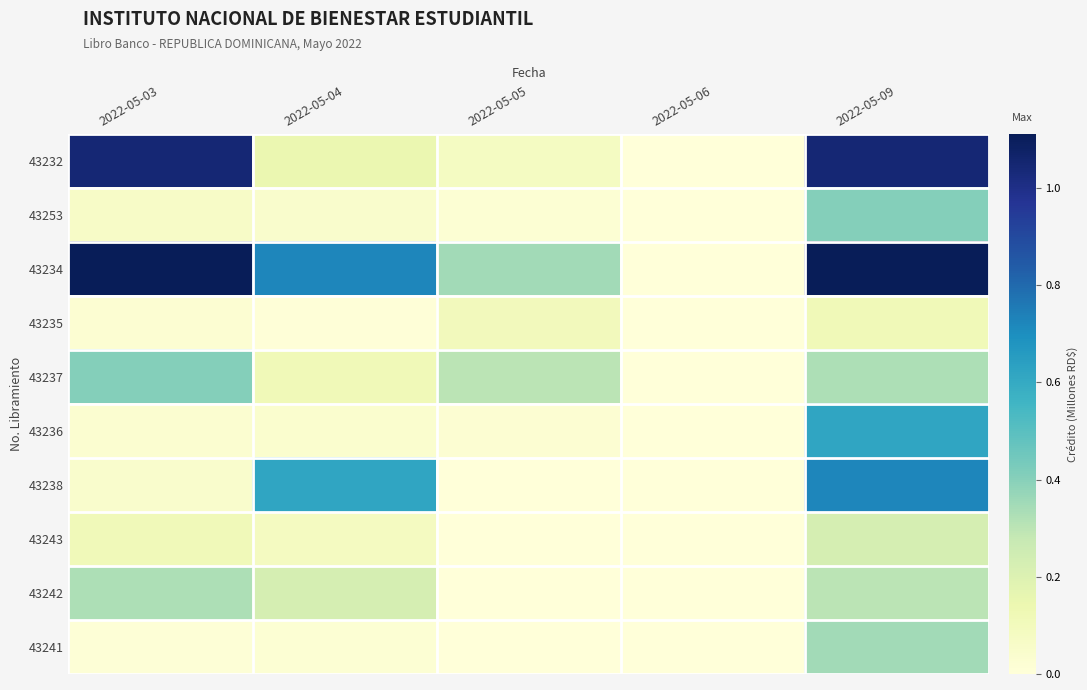

How many distinct data groups are displayed?

10